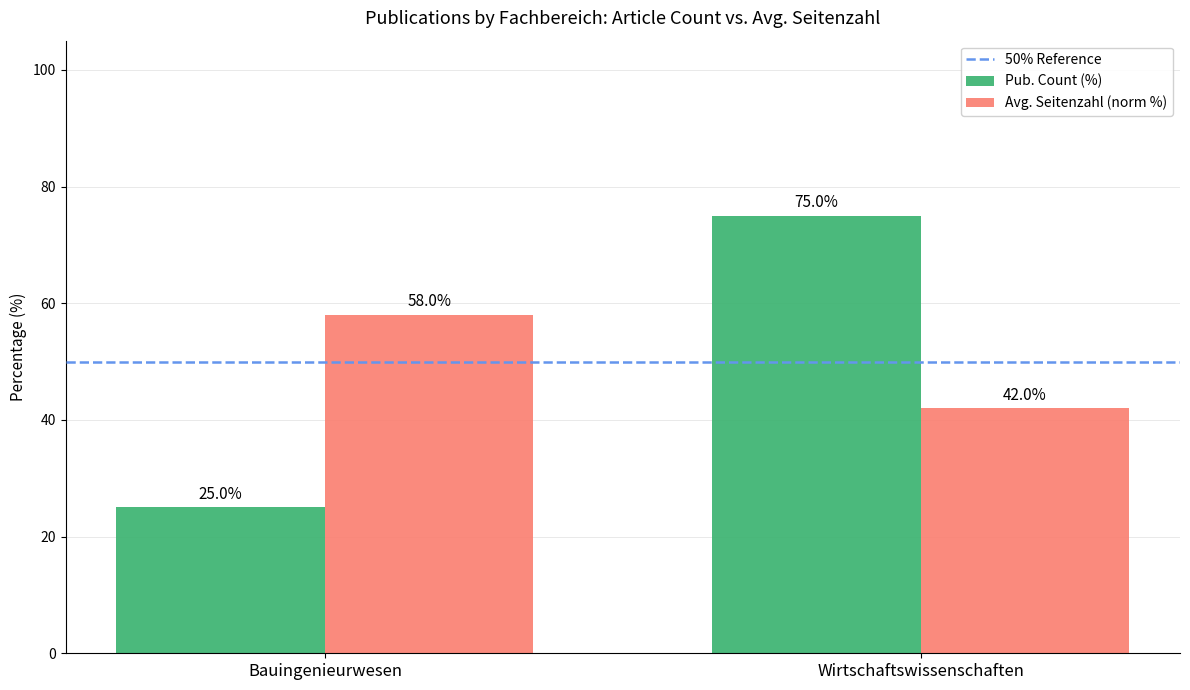

What is the difference between the Pub. Count (%) values at Bauingenieurwesen and Wirtschaftswissenschaften?

50.0